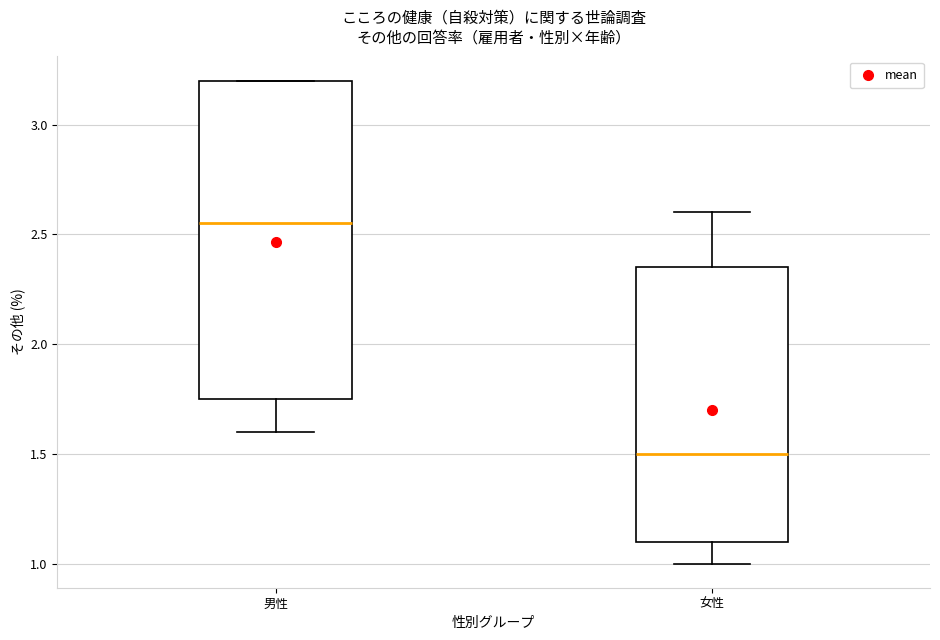

Which box's median line is the highest?

男性